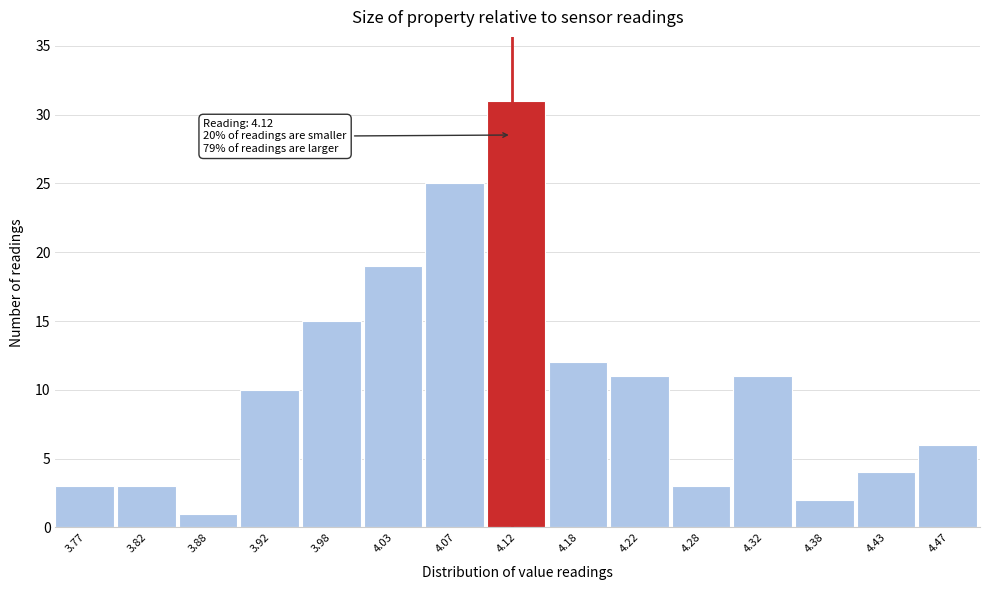

Over which range of the x-axis is the bar tallest?

4.10 to 4.15